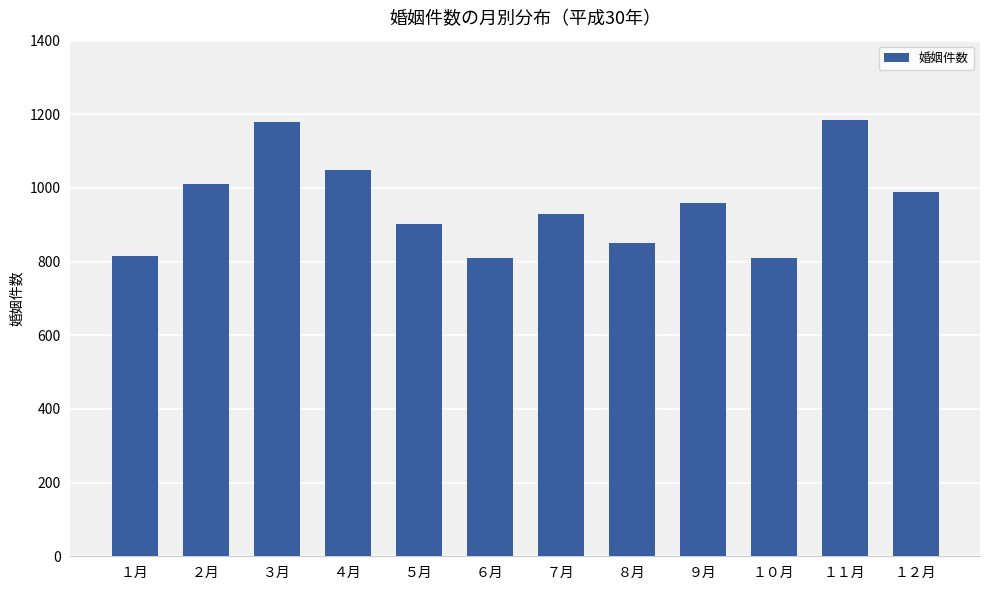

What is the minimum value shown in the chart?

809